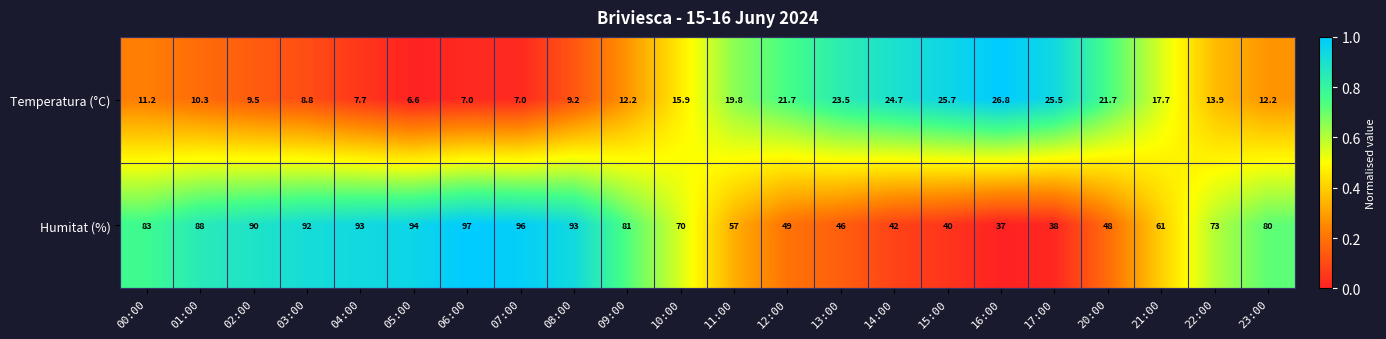

Where does the Temperatura (°C) series first go above 13?

10:00